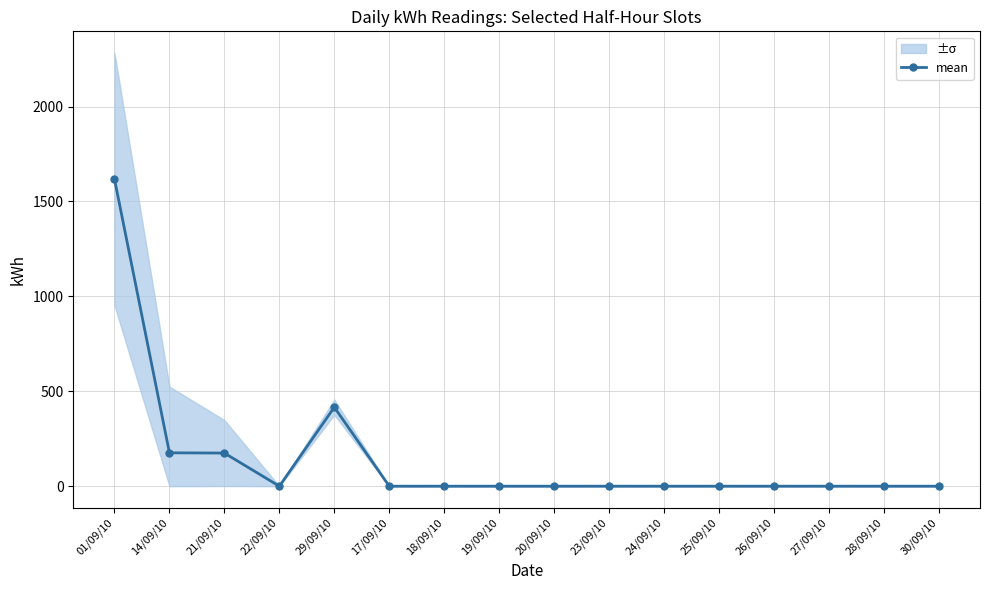

What is the average value?

149.0